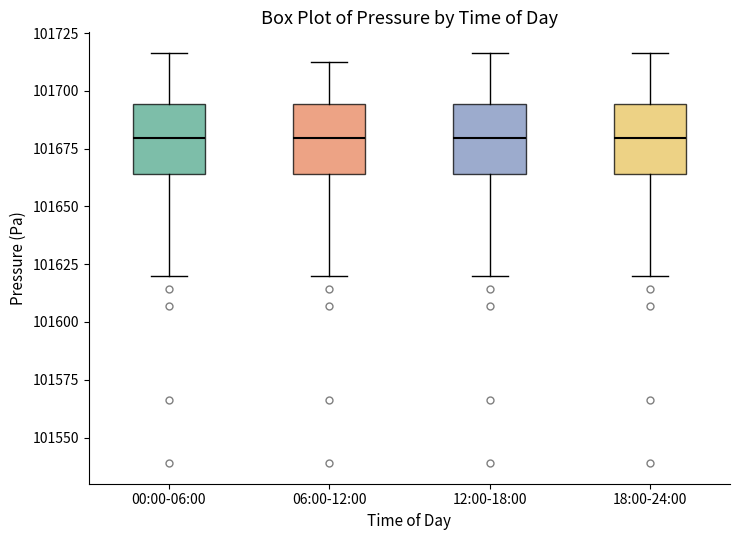

Where does the median line of the box for 18:00-24:00 sit on the y-axis? The values are not printed on the chart, so give them approximately, as read against the axis.

101680